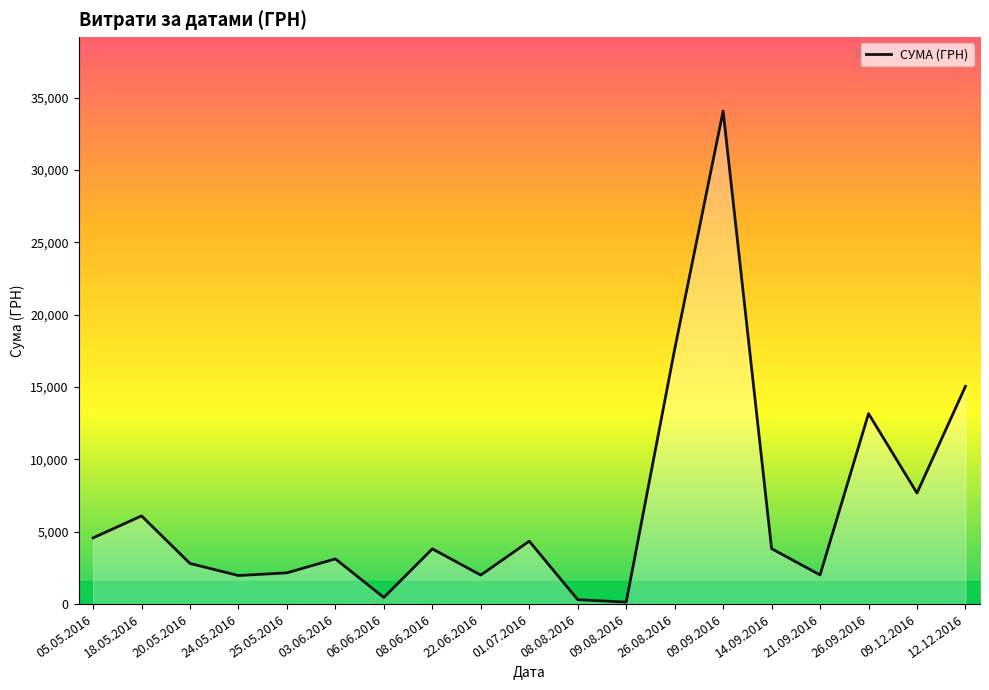

Where does the data first go above 3818?

05.05.2016